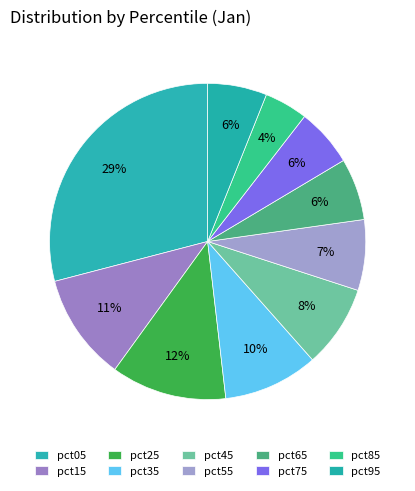

How many segments does this pie chart have?

10